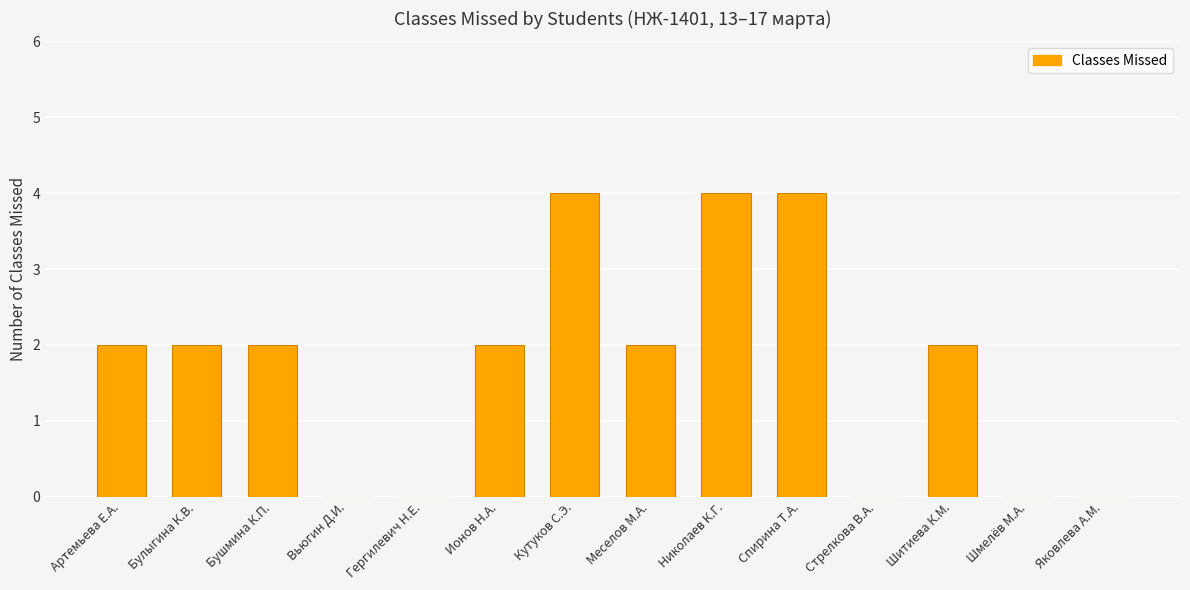

Reading left to right, transcribe all the data shown in this chart.

2	2	2	0	0	2	4	2	4	4	0	2	0	0